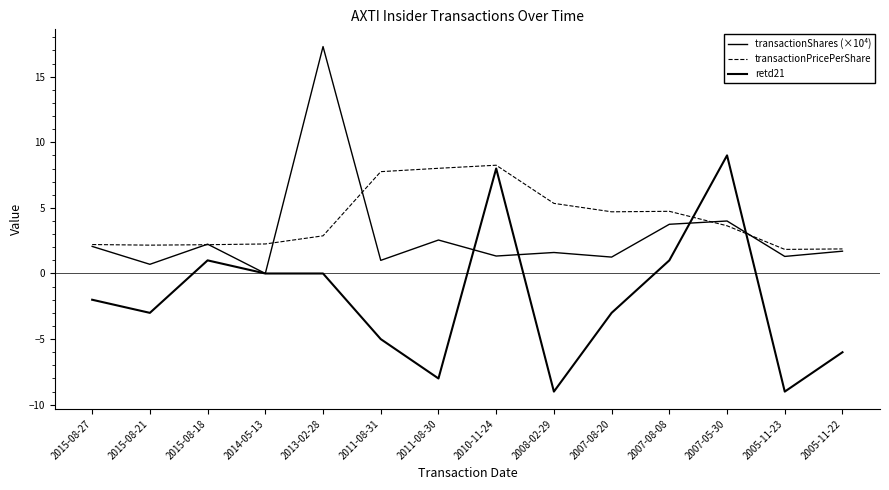

What is the value of the transactionPricePerShare point at the 13th from the left?

1.8